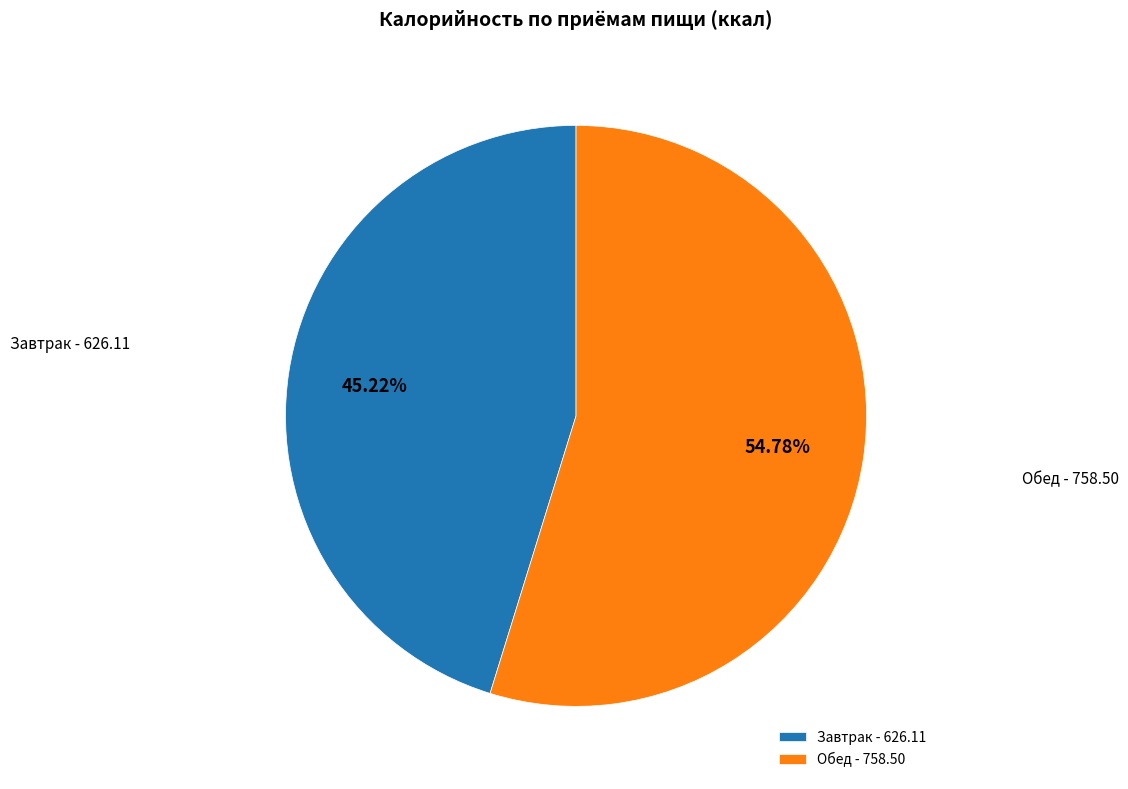

The Завтрак slice represents 50% of the pie. True or false?

False